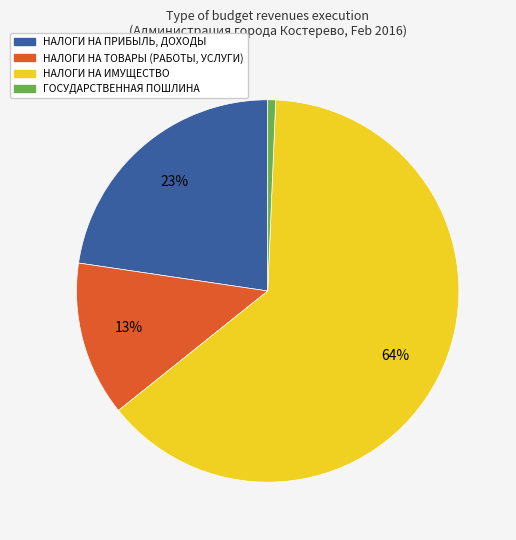

To the nearest percent, what is the average slice percentage?

25%